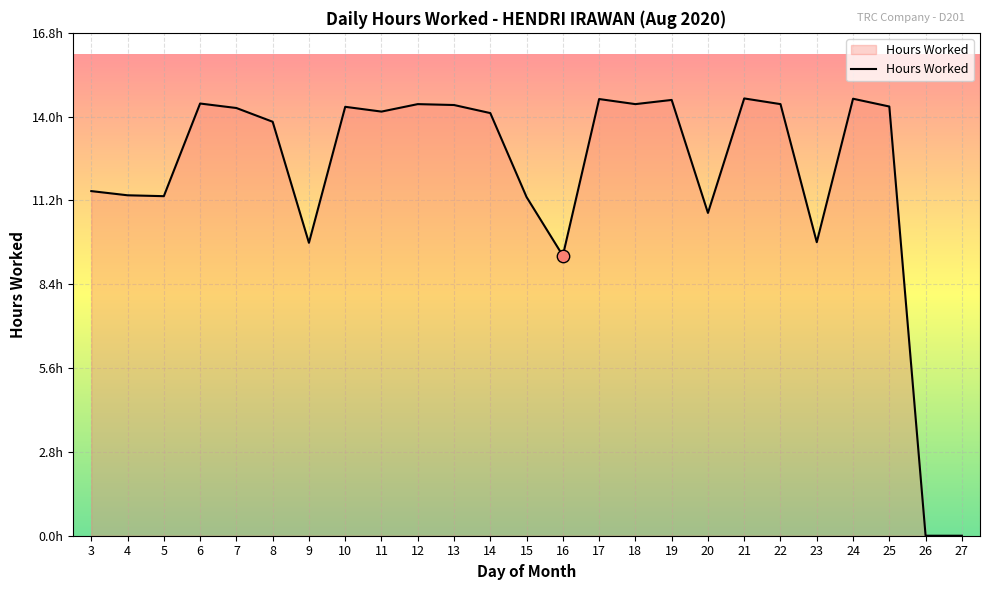

Between 7 and 8, which is larger?

7